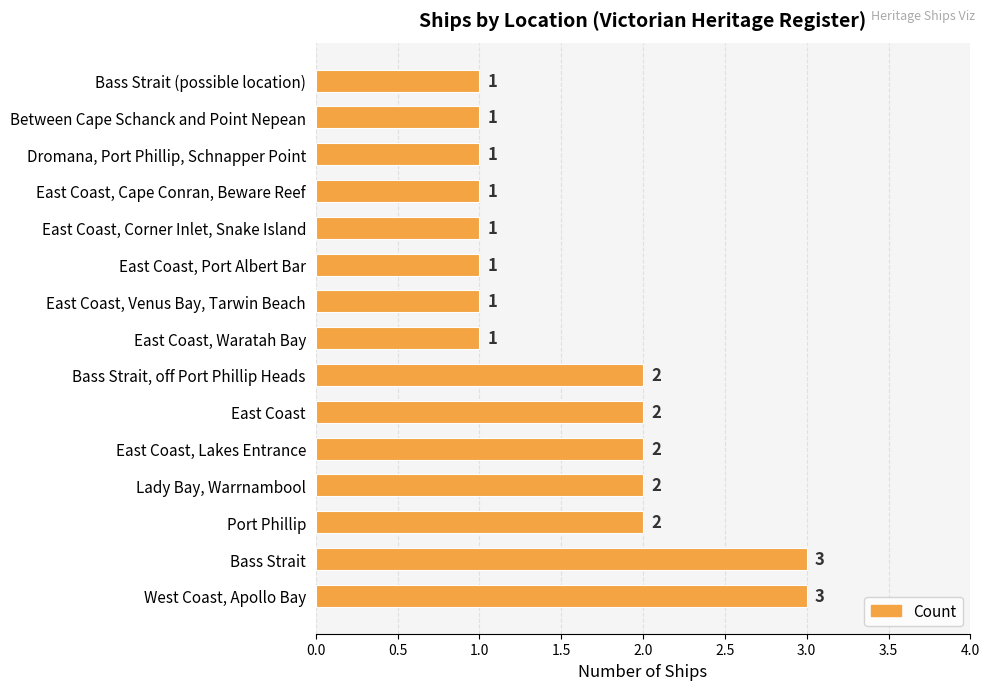

What is the ratio of the value at Between Cape Schanck and Point Nepean to the value at Lady Bay, Warrnambool?

0.5